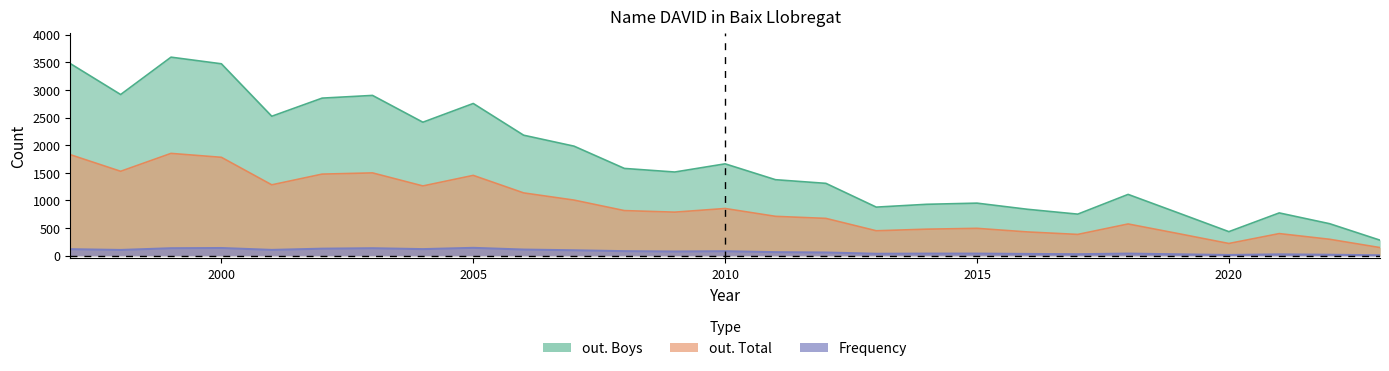

What is the average value of the out. Boys series?

1733